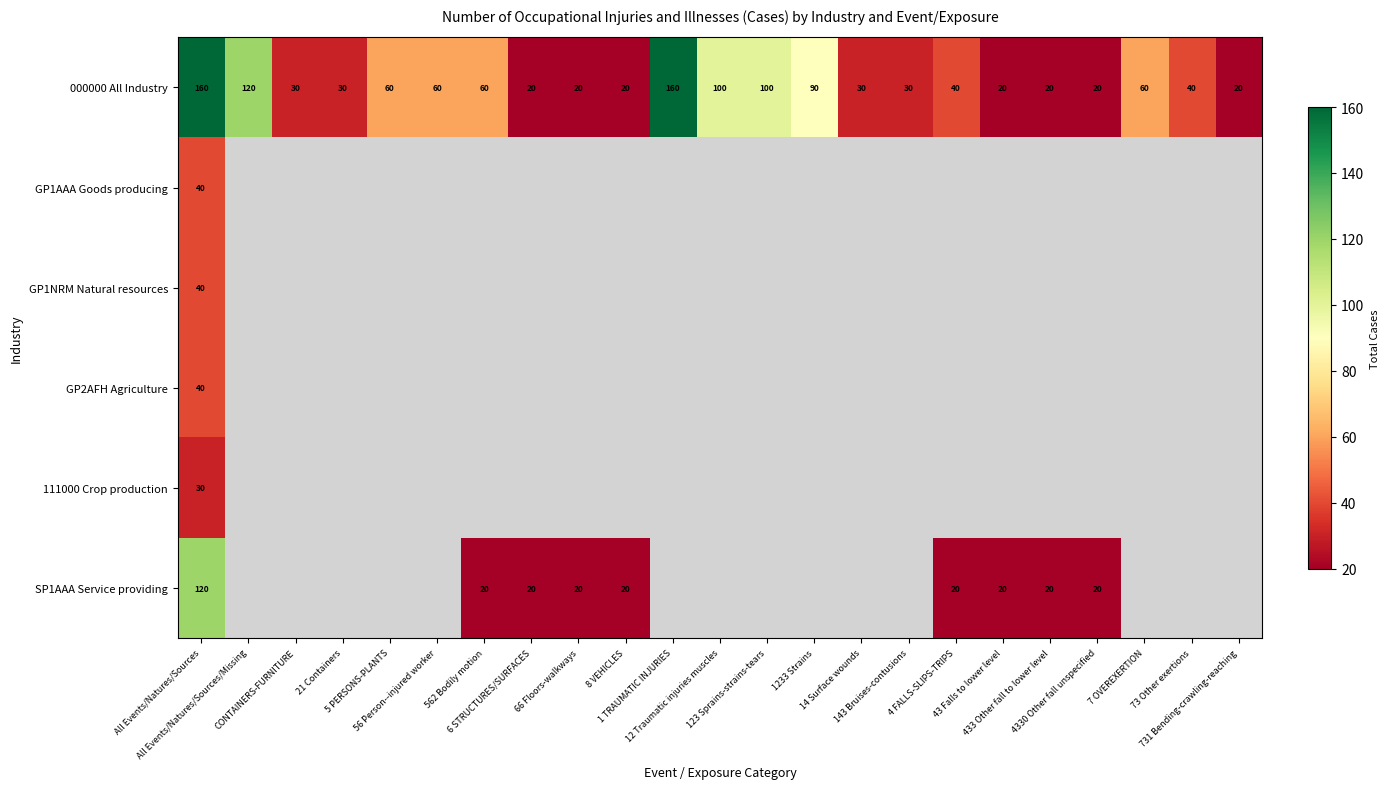

What is the difference between the maximum and minimum values in the SP1AAA Service providing series?

100.0